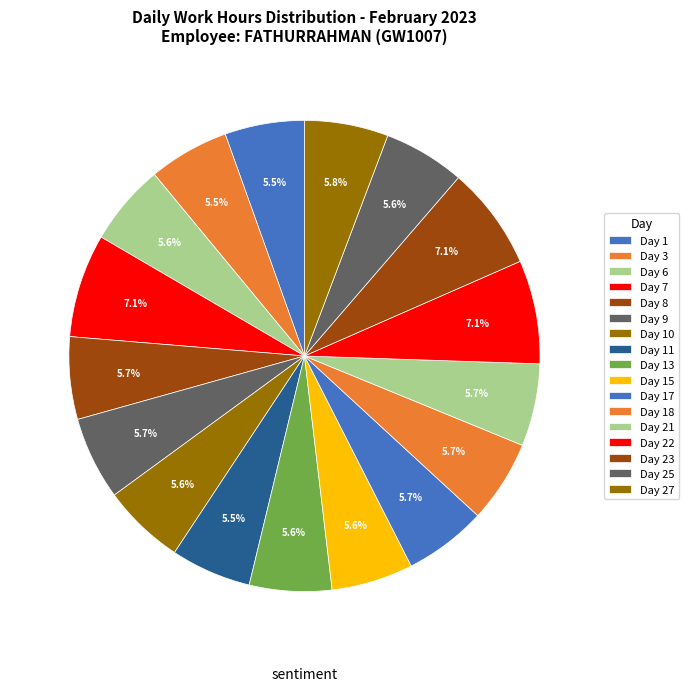

Count the number of slices in the pie.

17